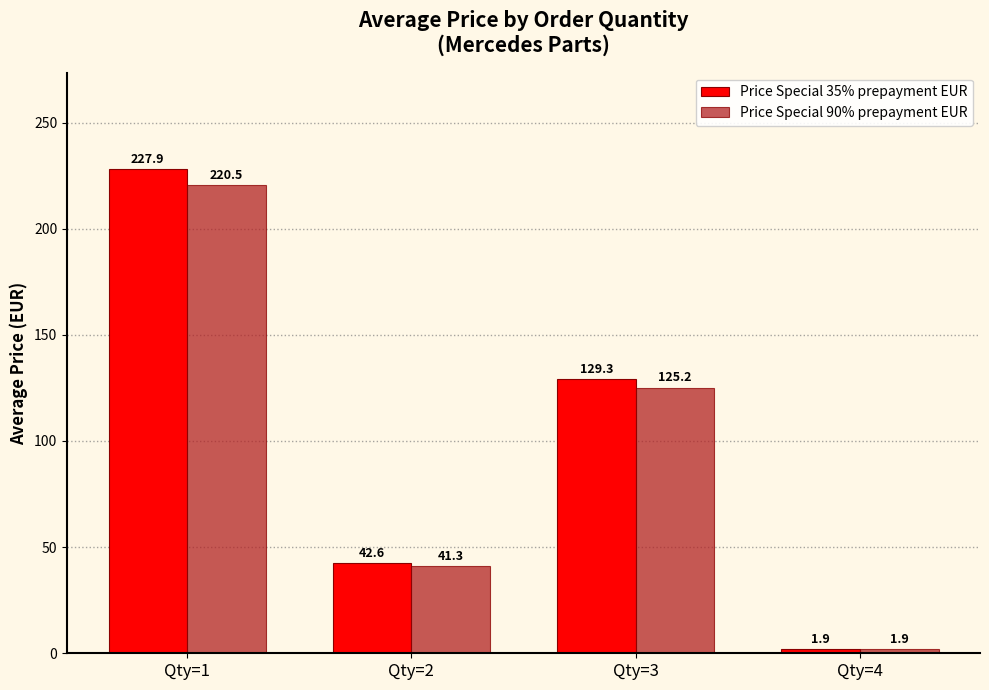

At which label is Price Special 90% prepayment EUR closest to 111?

Qty=3